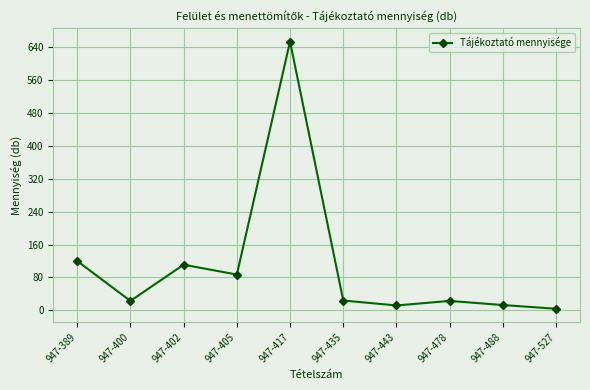

What is the value of the 4th point from the left?

87